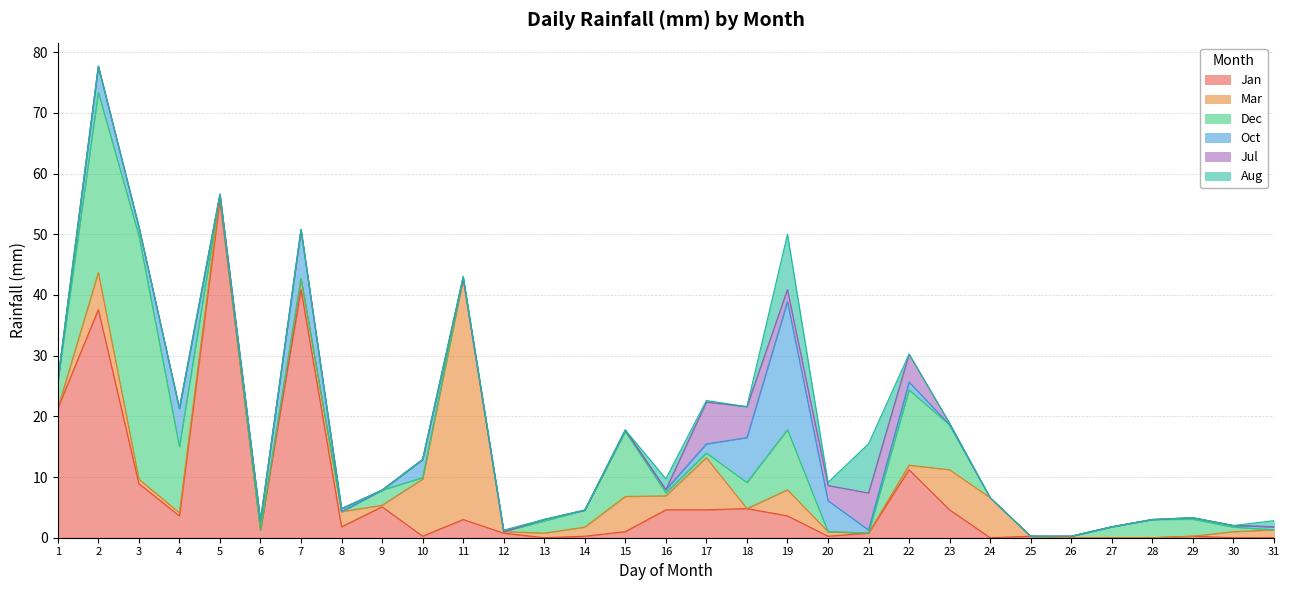

True or false: Dec has a value of 4.3 at 18.

True